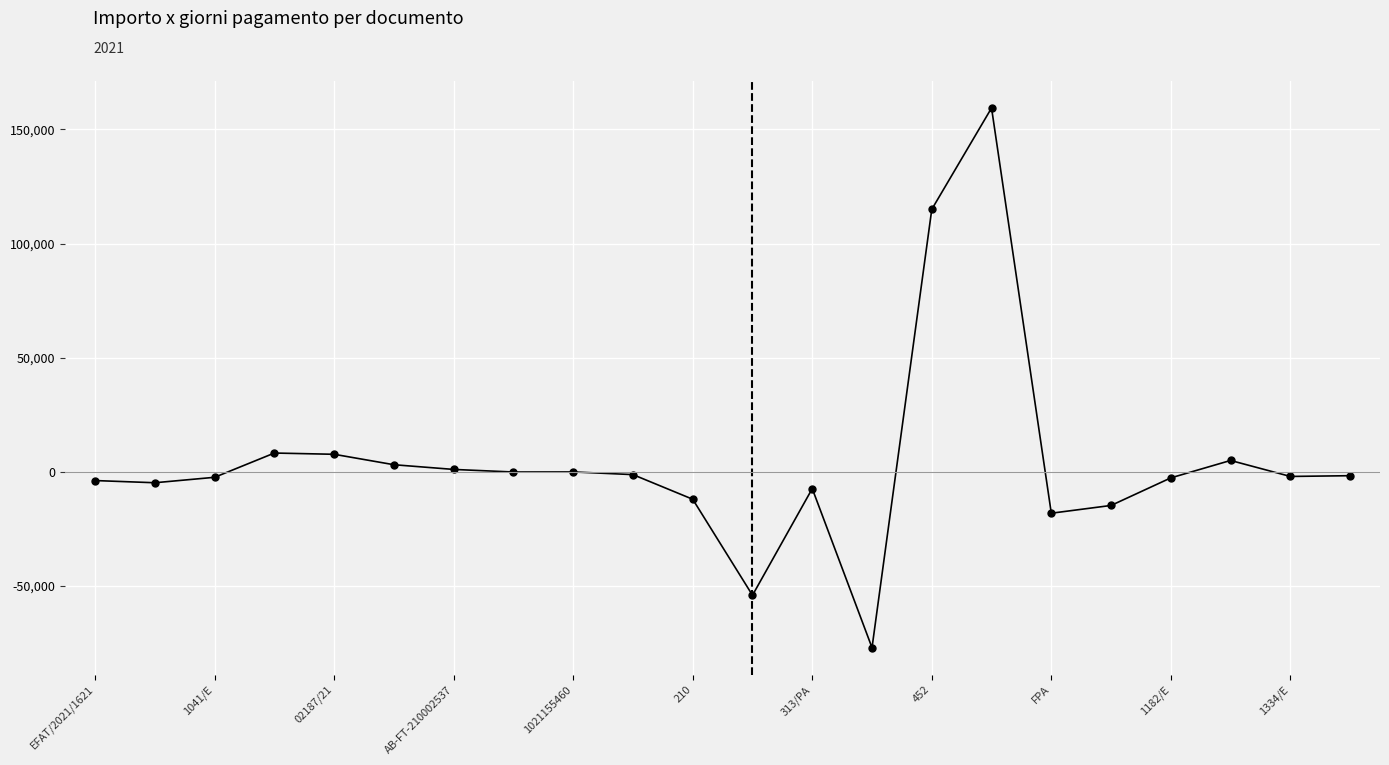

True or false: the data has more than 0 interior local peaks.

True